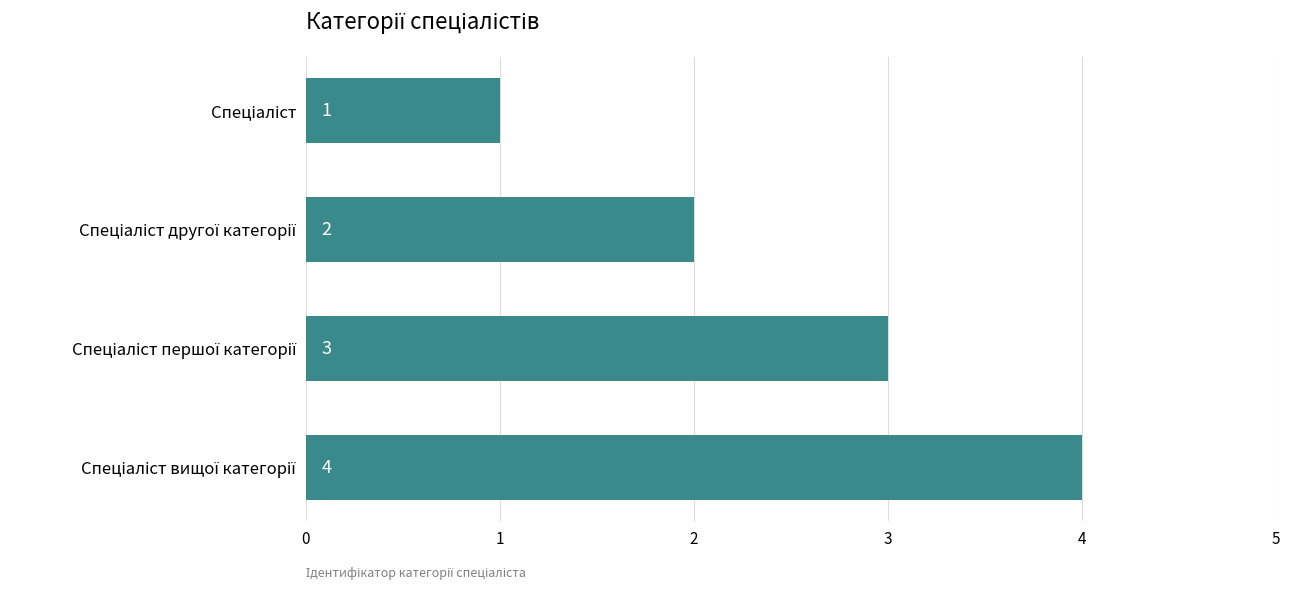

How many values are between 2 and 4?

3